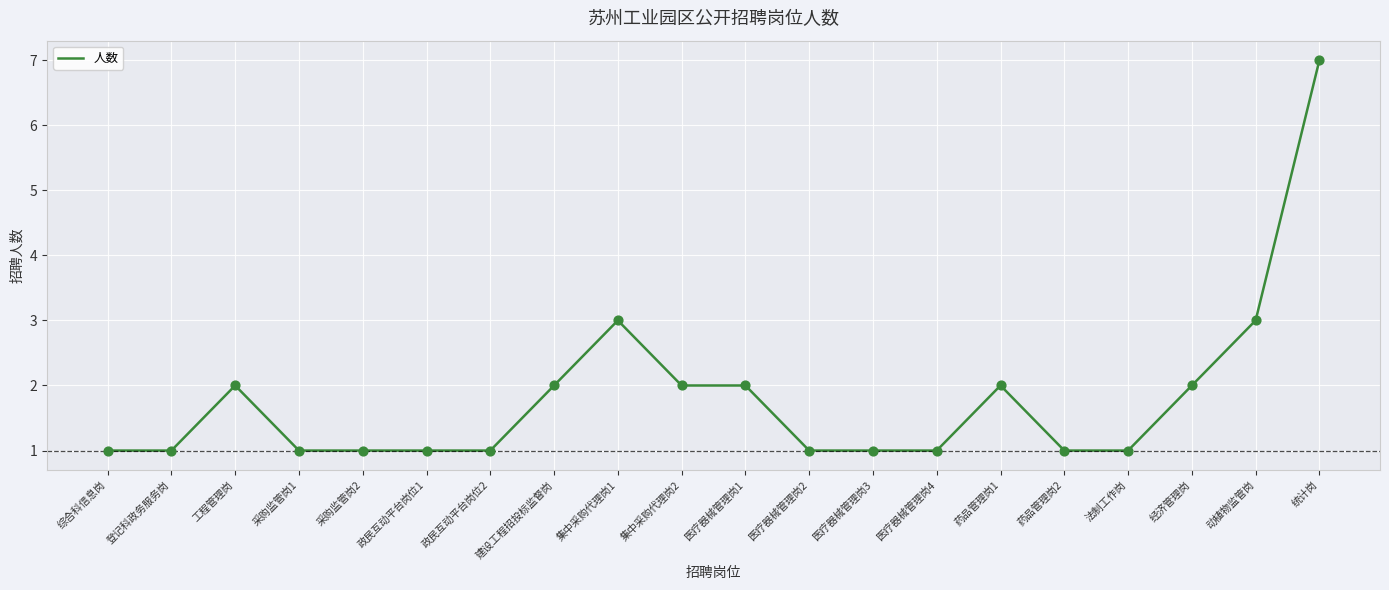

What is the ratio of the value at 采购监管岗2 to the value at 医疗器械管理岗3?

1.0